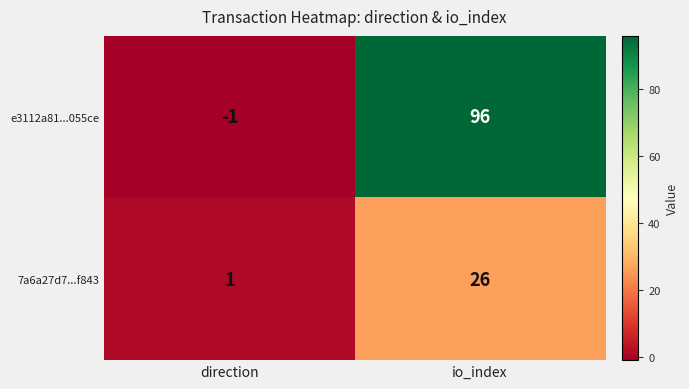

What is the highest value of the 7a6a27d7...f843 series?

26